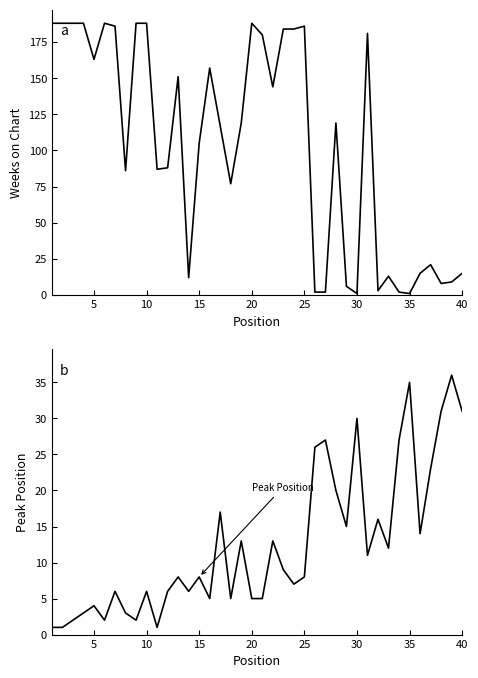

How many data points in Peak Position are less than 8?

18